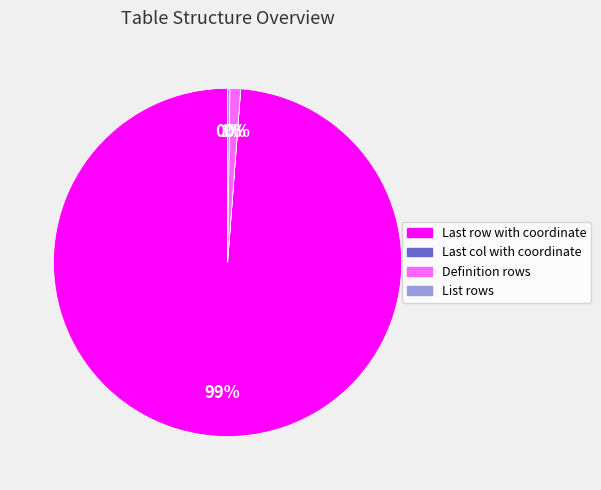

To the nearest percent, what is the difference between the largest and smallest slice percentages?

99%